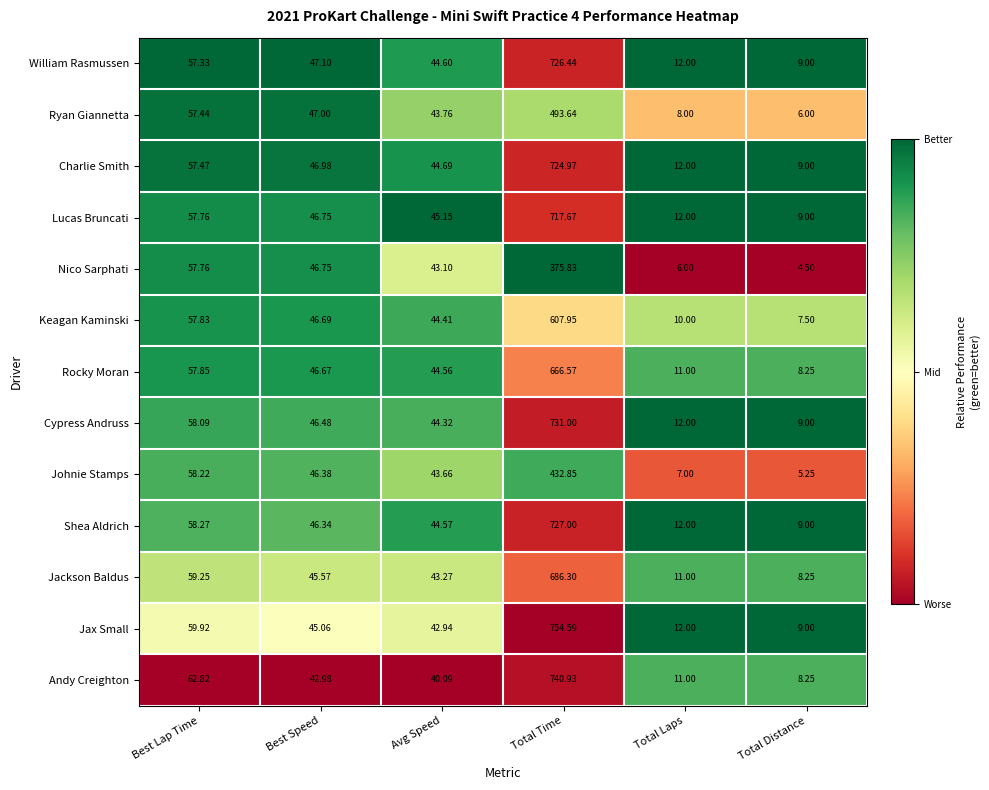

Rank the series by their maximum value, from highest to lowest.

Jax Small, Andy Creighton, Cypress Andruss, Shea Aldrich, William Rasmussen, Charlie Smith, Lucas Bruncati, Jackson Baldus, Rocky Moran, Keagan Kaminski, Ryan Giannetta, Johnie Stamps, Nico Sarphati